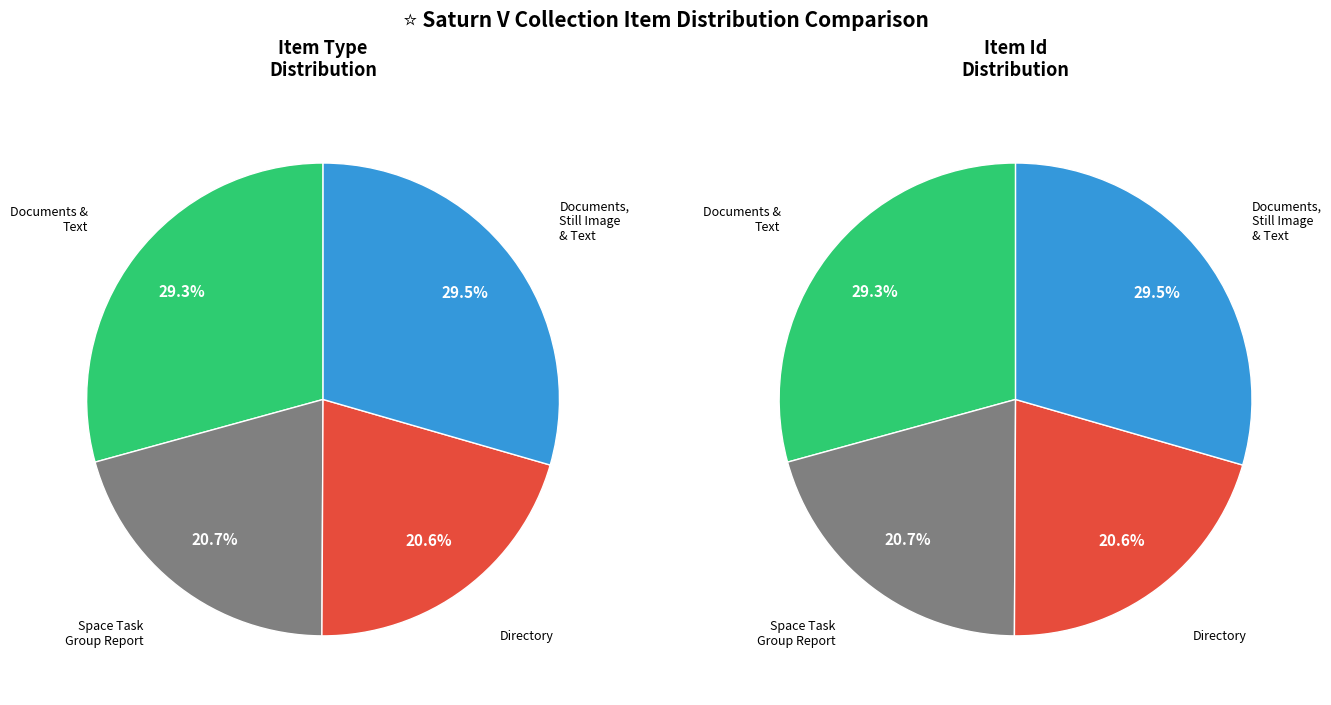

Approximately how many times larger is the value at Documents^^Text compared to Space Task Group Report?

1.4